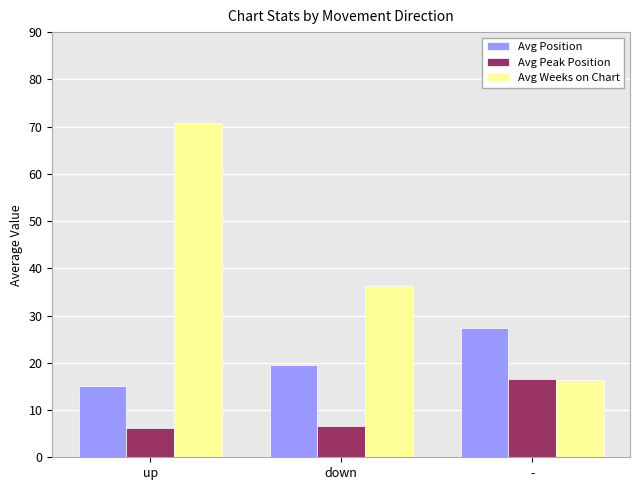

What is the label of the 2nd bar from the left?

down